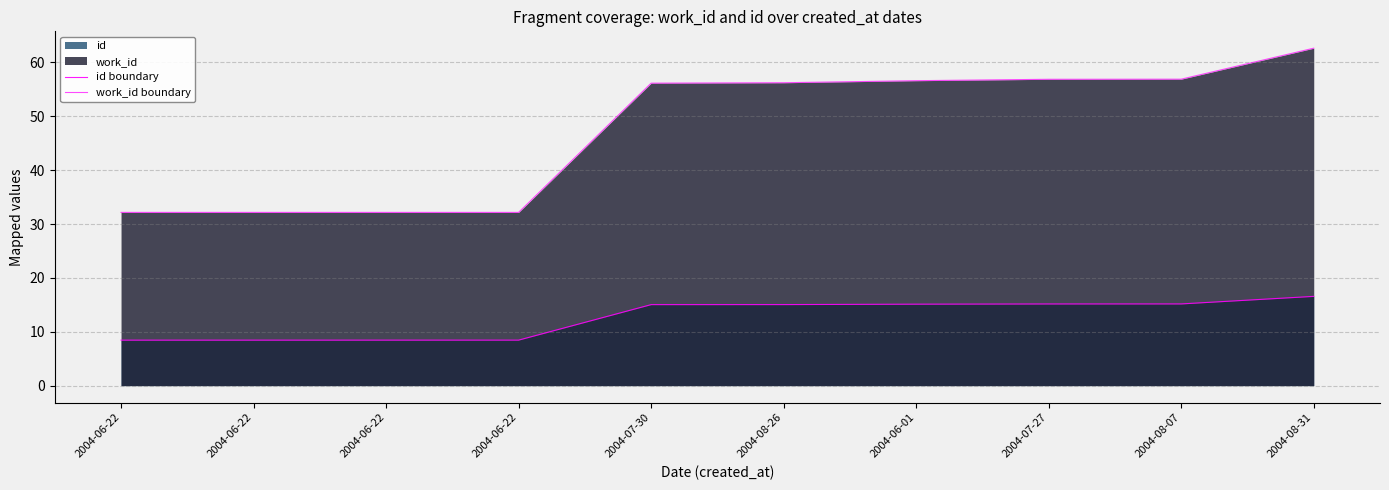

Reading left to right, what are all the values shown in this chart?

id boundary: 2004-06-22=8.4	2004-06-22=8.4	2004-06-22=8.4	2004-06-22=8.5	2004-07-30=15.0	2004-08-26=15.0	2004-06-01=15.1	2004-07-27=15.2	2004-08-07=15.2	2004-08-31=16.6
work_id boundary: 2004-06-22=32.2	2004-06-22=32.2	2004-06-22=32.2	2004-06-22=32.2	2004-07-30=56.1	2004-08-26=56.2	2004-06-01=56.6	2004-07-27=56.9	2004-08-07=56.9	2004-08-31=62.6